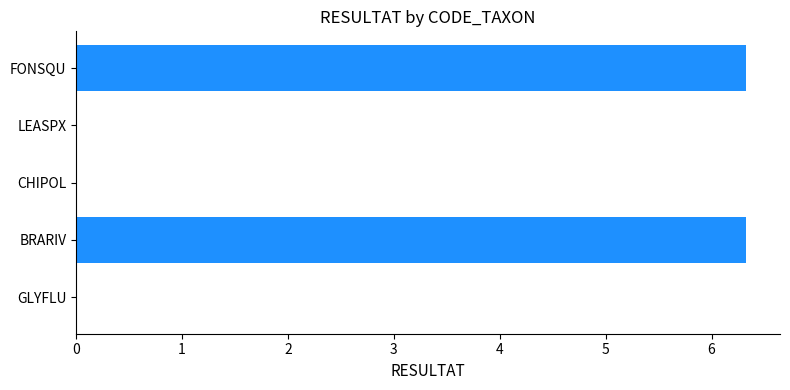

How many categories are shown in the chart?

5